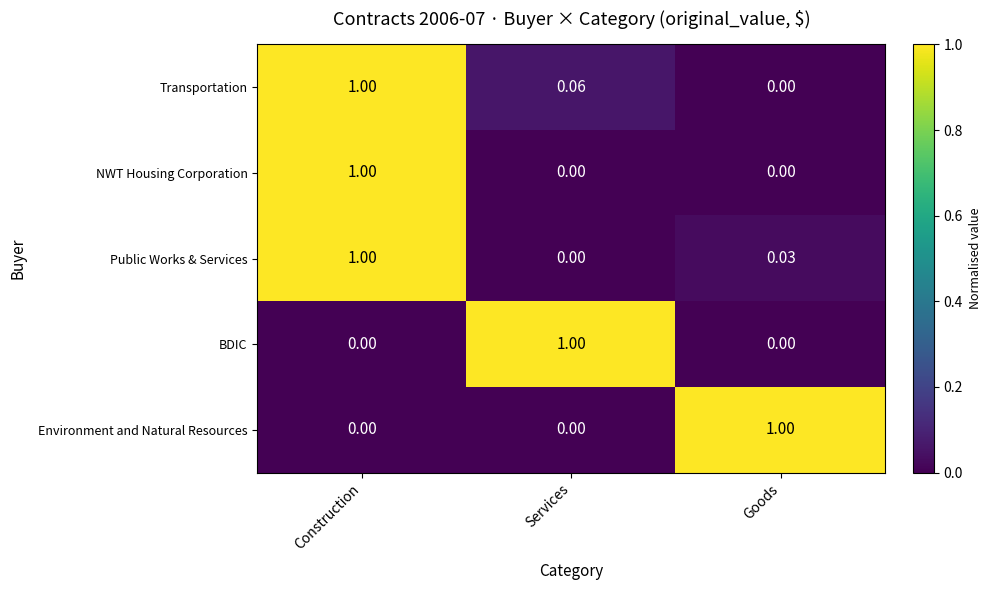

At which label does Environment and Natural Resources reach its peak?

Goods